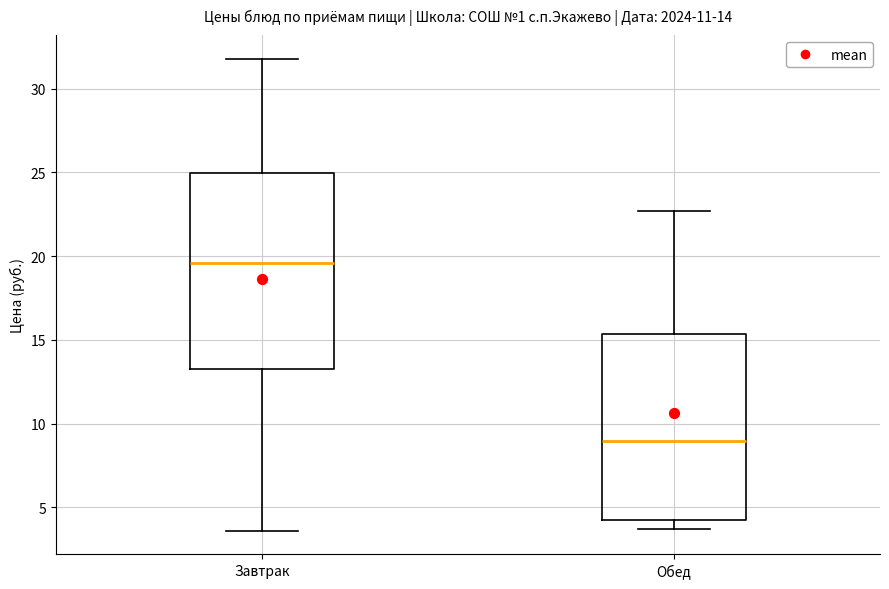

Which box is the tallest, from its lower edge to its upper edge?

Завтрак